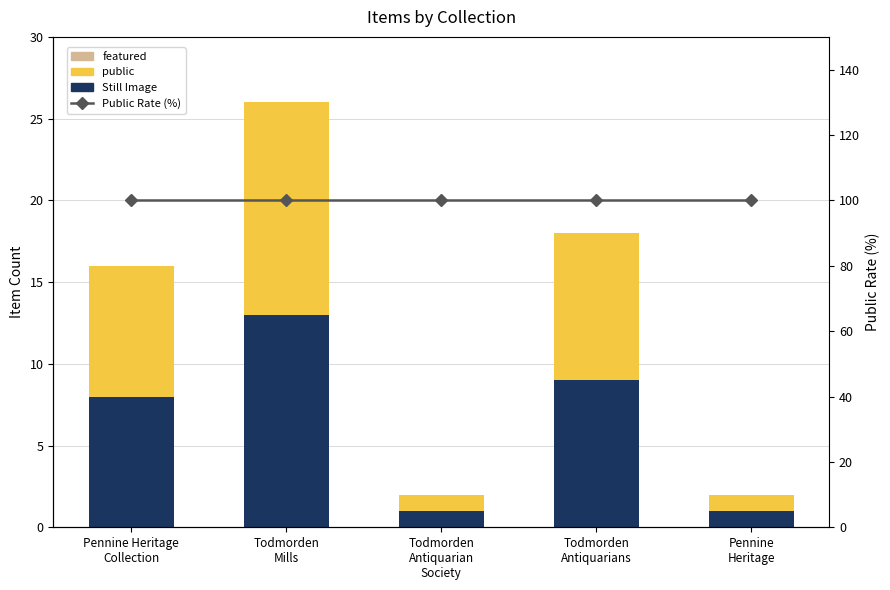

Which category has the lowest value across all series?

Pennine Heritage
Collection